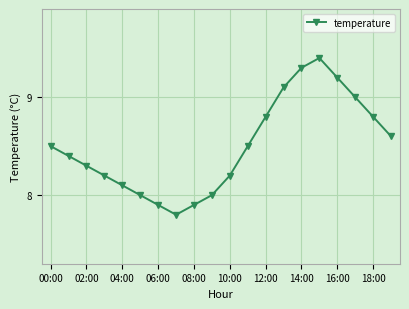

What is the smallest value displayed?

7.8